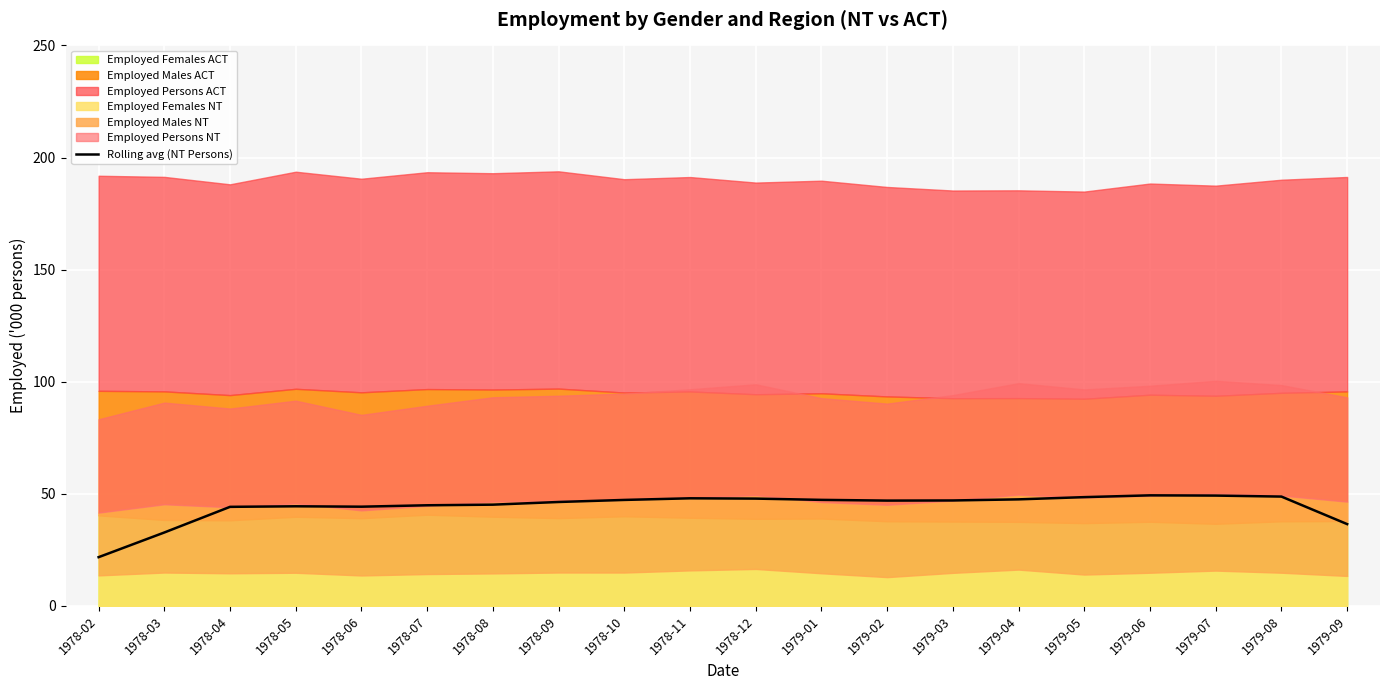

At which category does the data reach its first local peak?

1978-05